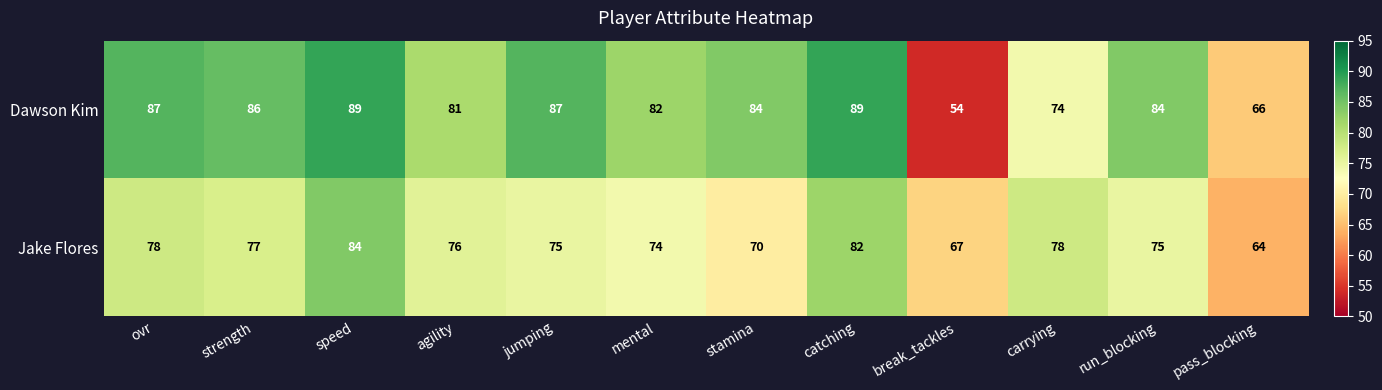

What is the difference between the second highest and second lowest values in the Dawson Kim series?

23